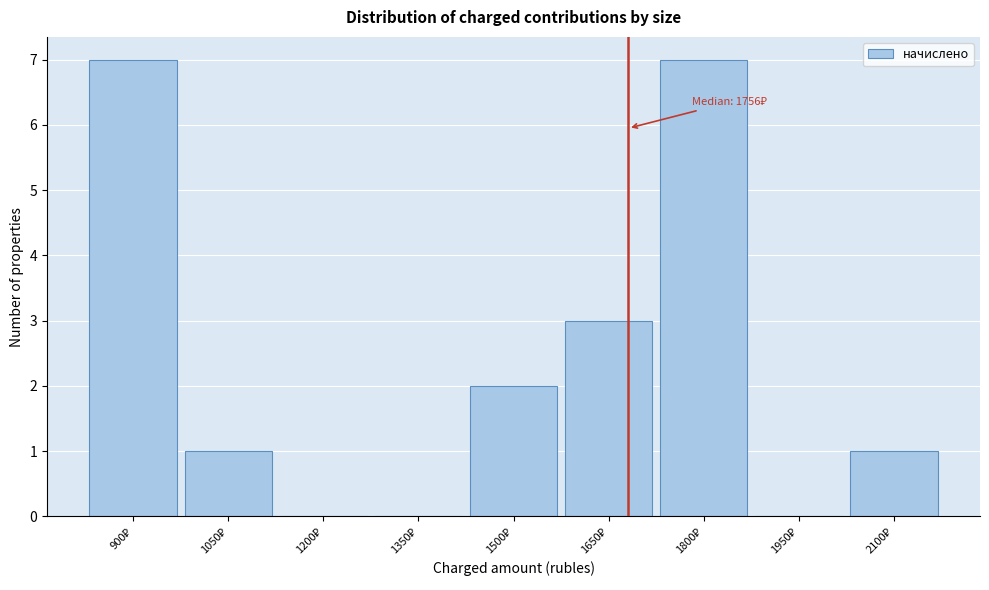

What is the greatest value displayed?

7